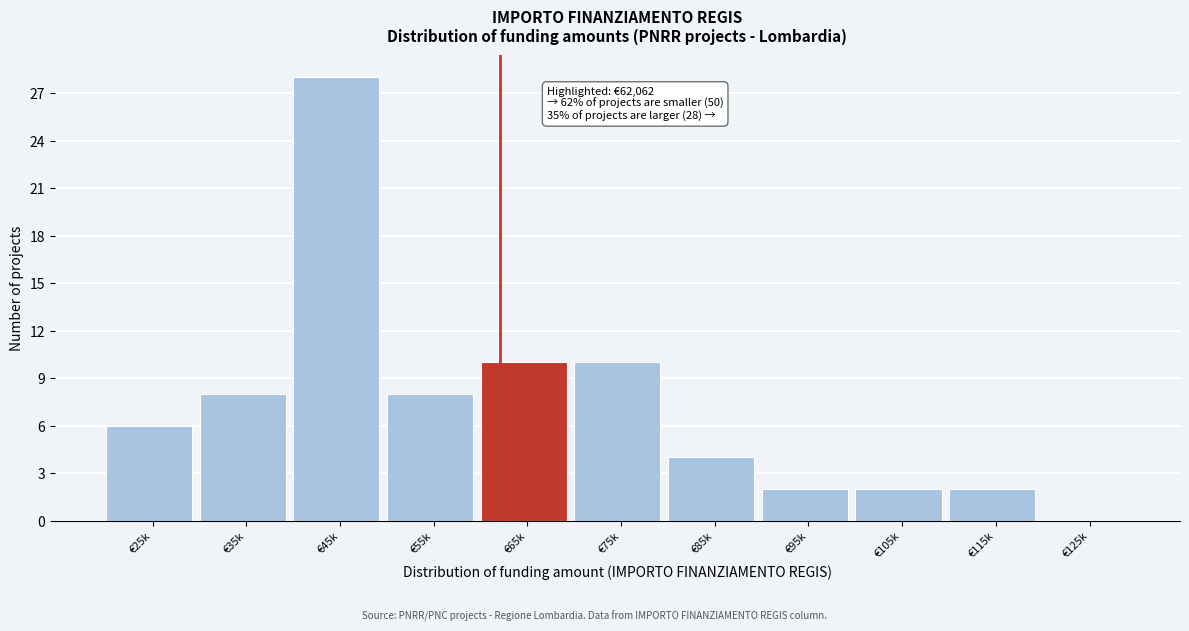

Reading left to right, list all the values displayed in this chart.

€25k=6	€35k=8	€45k=28	€55k=8	€65k=10	€75k=10	€85k=4	€95k=2	€105k=2	€115k=2	€125k=0